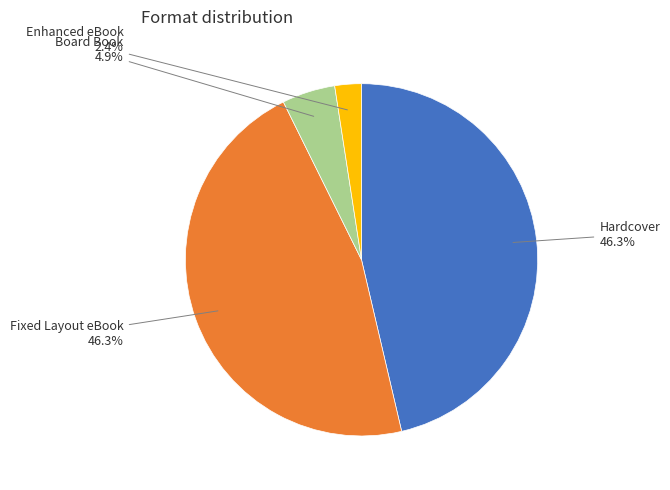

What is the smallest slice in the pie chart?

Enhanced eBook